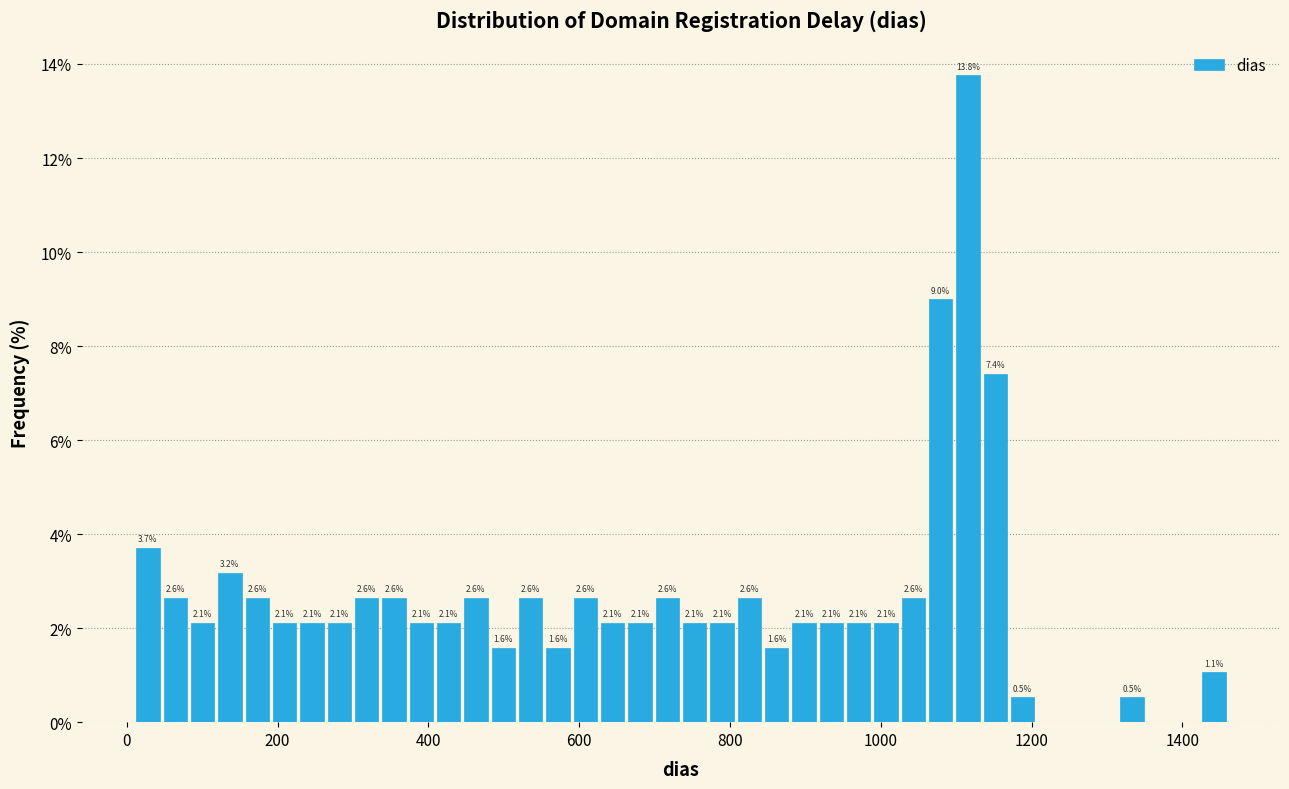

Read against the x-axis, roughly where is the centre of the tallest bar?

1120